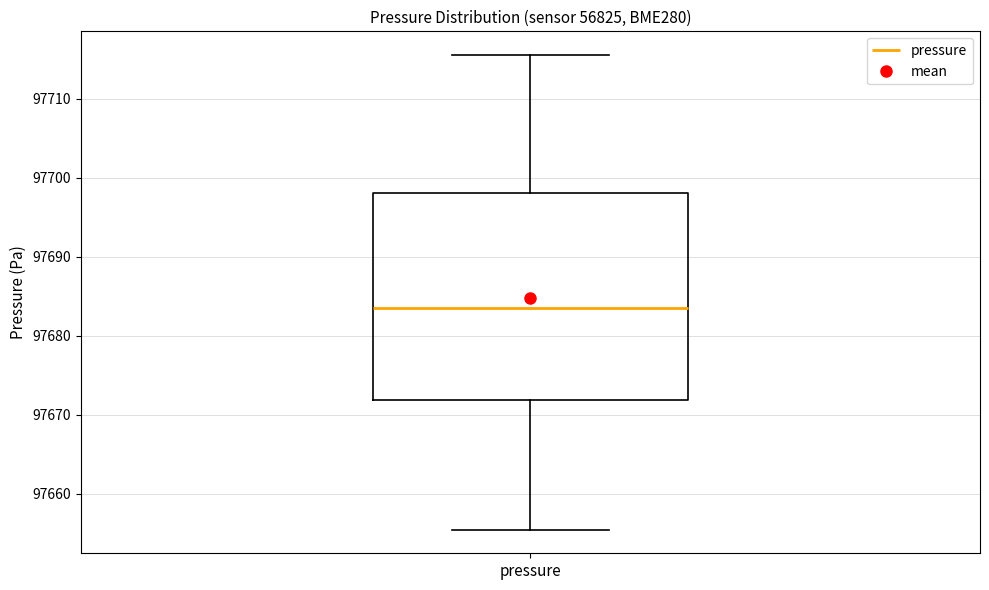

Read this box plot against the y-axis: the position of the median line, the range covered by the box, and the ends of both whiskers. The values are not printed on the chart, so give them approximately, as read against the axis.

median 97684, box 97672 to 97698, whiskers 97655 to 97716